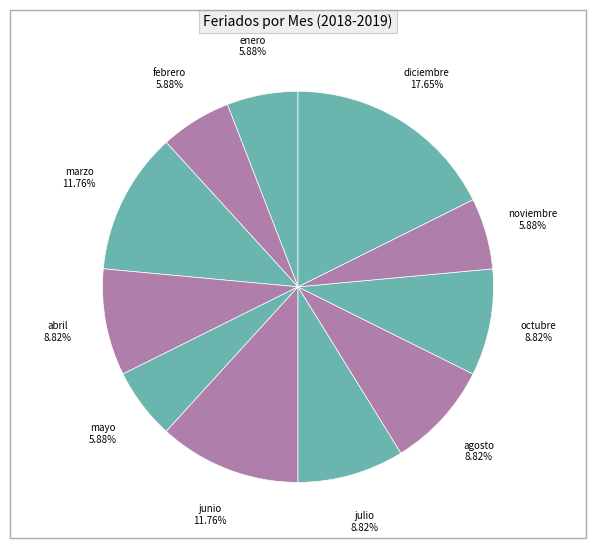

Count the number of slices in the pie.

11